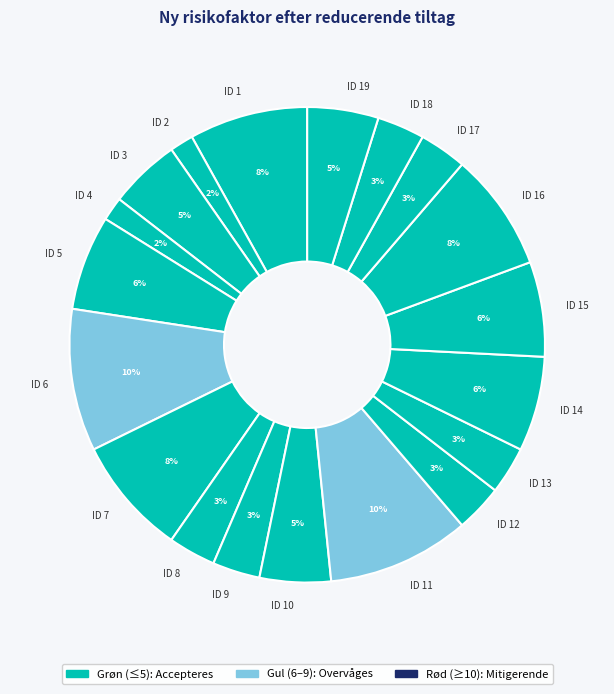

True or false: ID 18 accounts for 3% of the total.

True